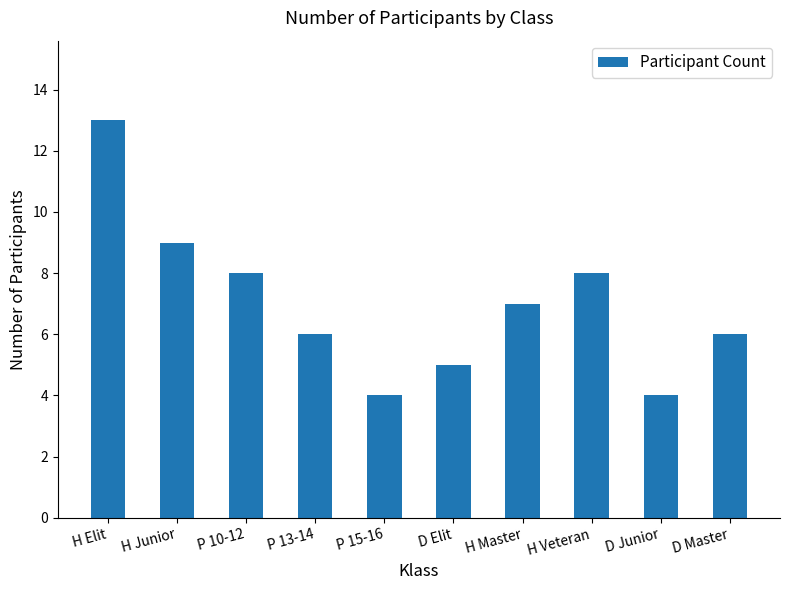

What is the label of the 5th bar from the left?

P 15-16